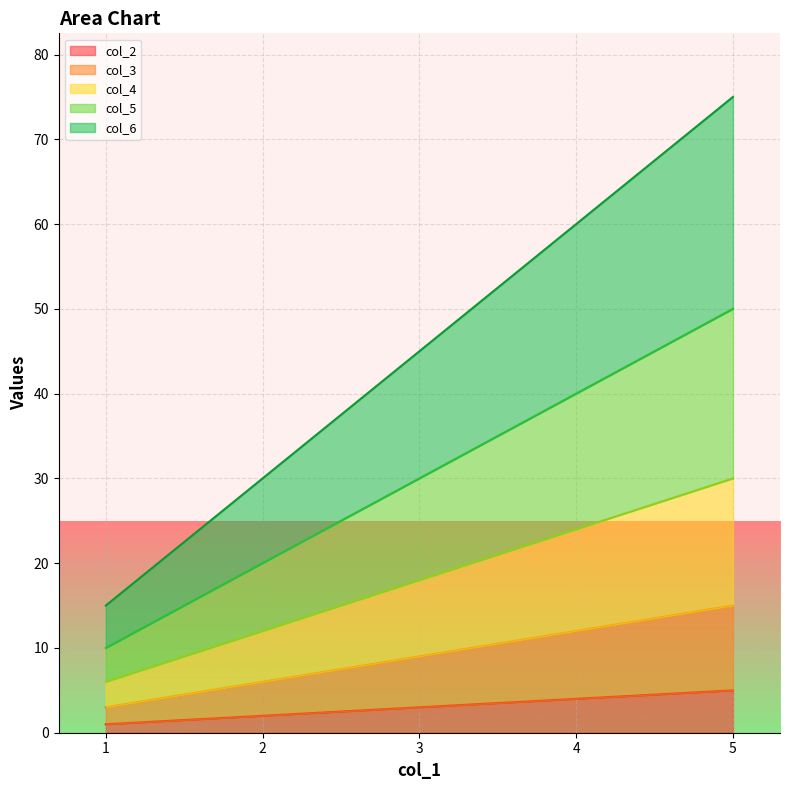

Where does the col_2 series first go above 3?

4